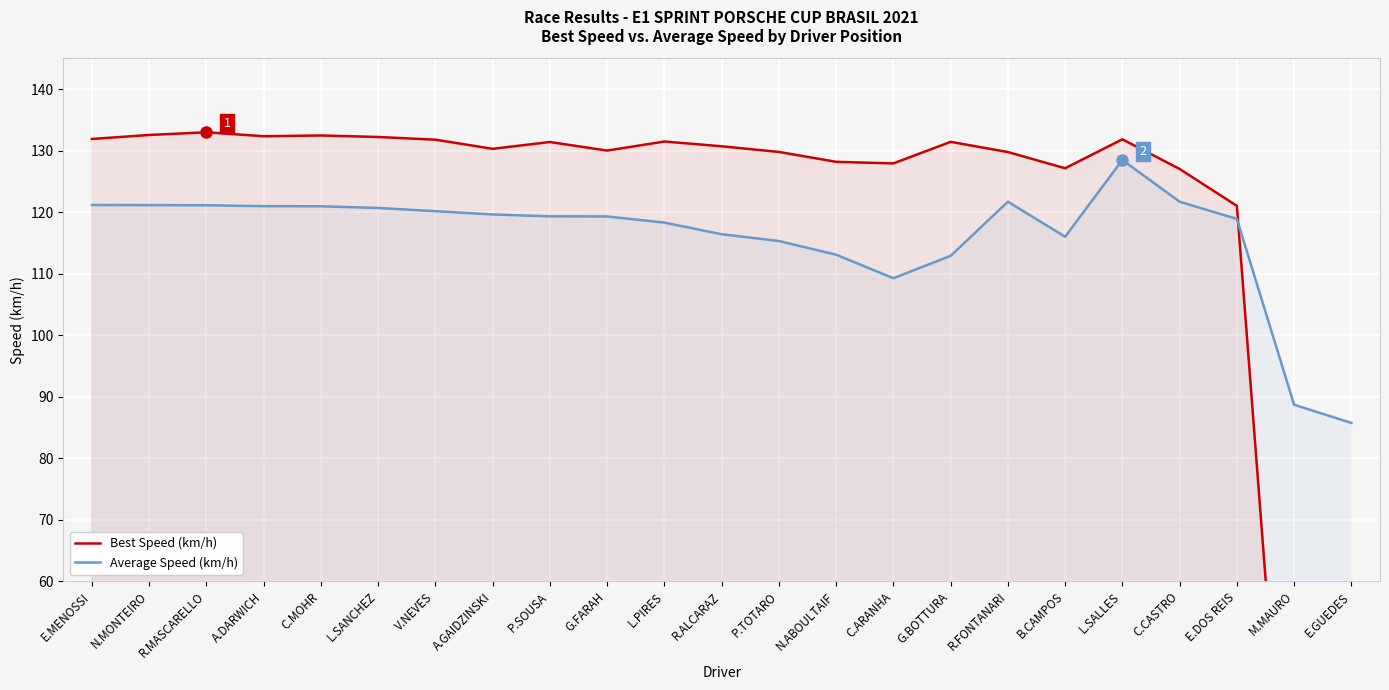

What is the total value across all series at R.MASCARELLO?

254.1